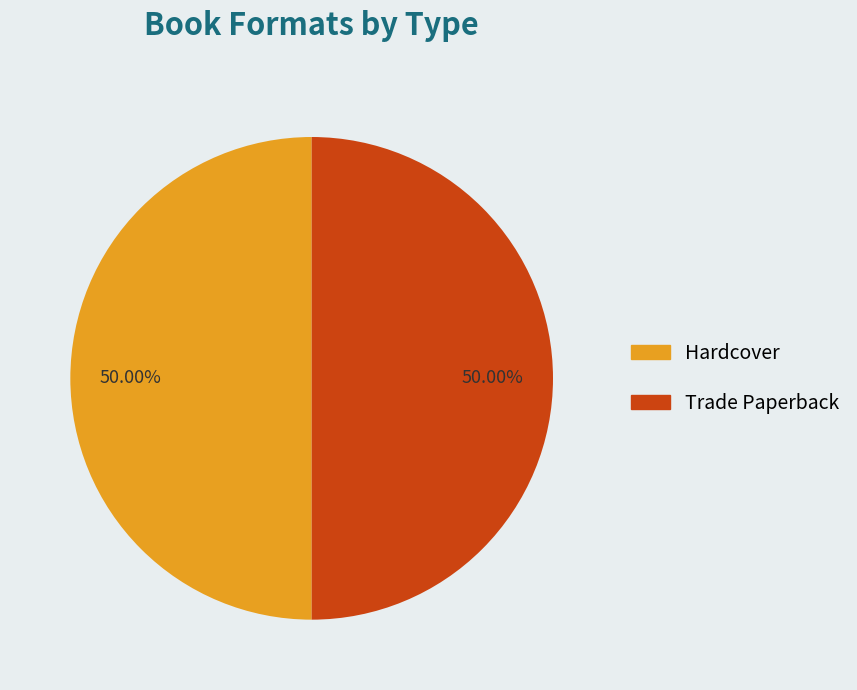

To the nearest percent, what is the average slice percentage?

50%